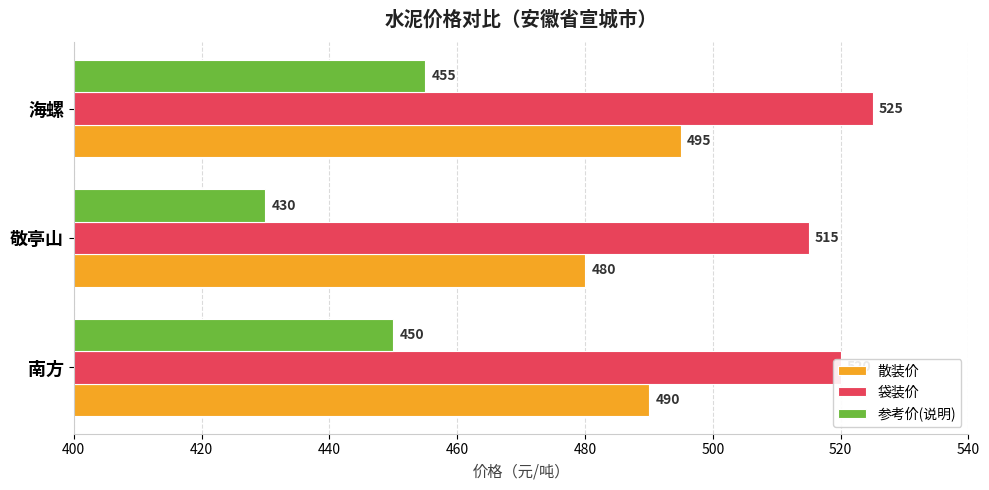

The value of 散装价 at 敬亭山 is 480. True or false?

True